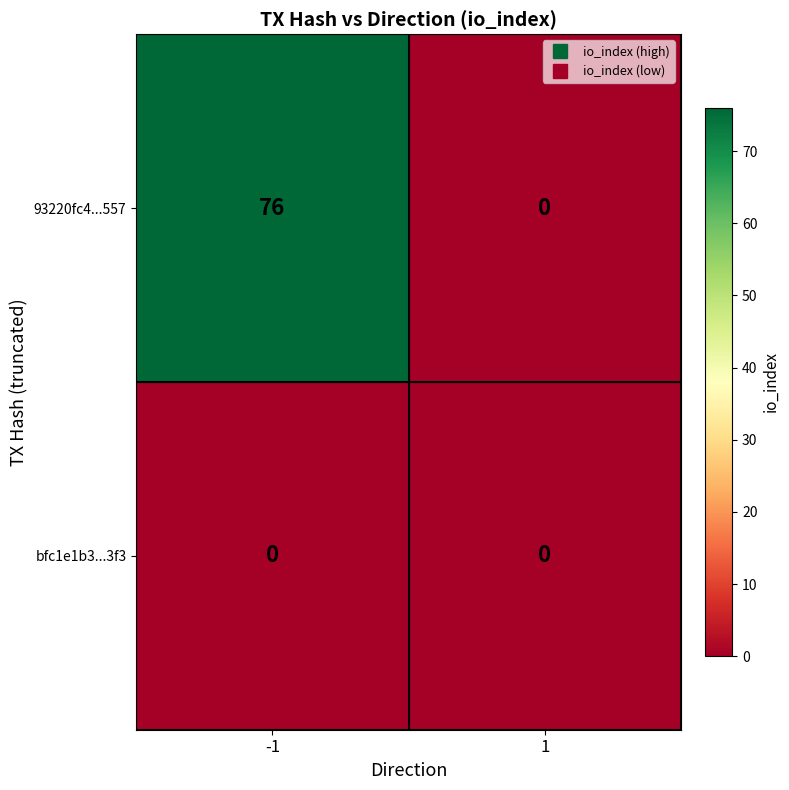

Is it true that 93220fc4...557 equals 76 at -1?

True